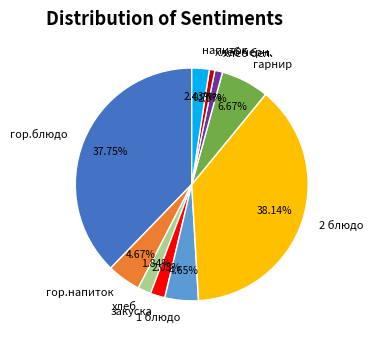

Combined, what portion of the pie is гор.блюдо and 2 блюдо?

75.9%